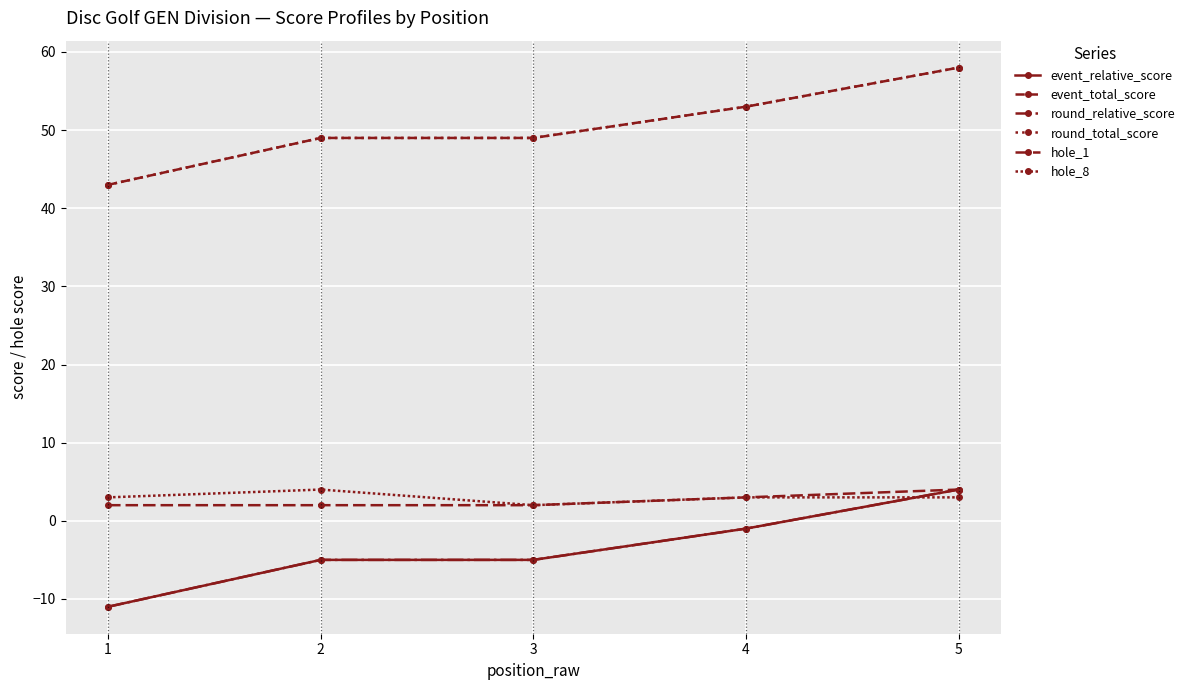

True or false: event_relative_score and event_total_score intersect in this chart.

False